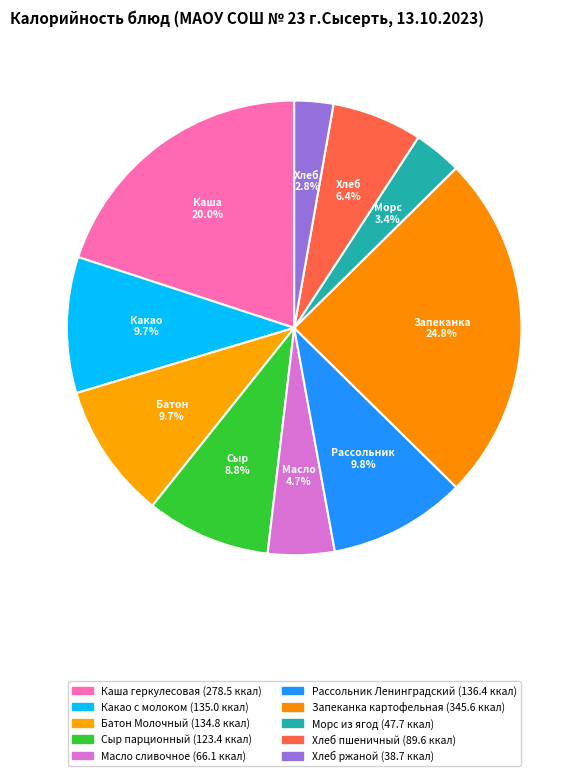

Does Какао с молоком represent more than half of the total?

No